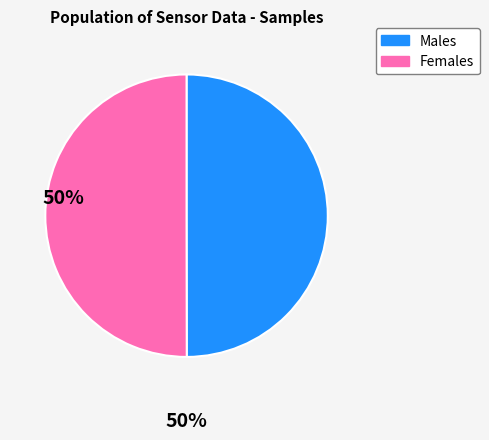

Count the number of slices in the pie.

2